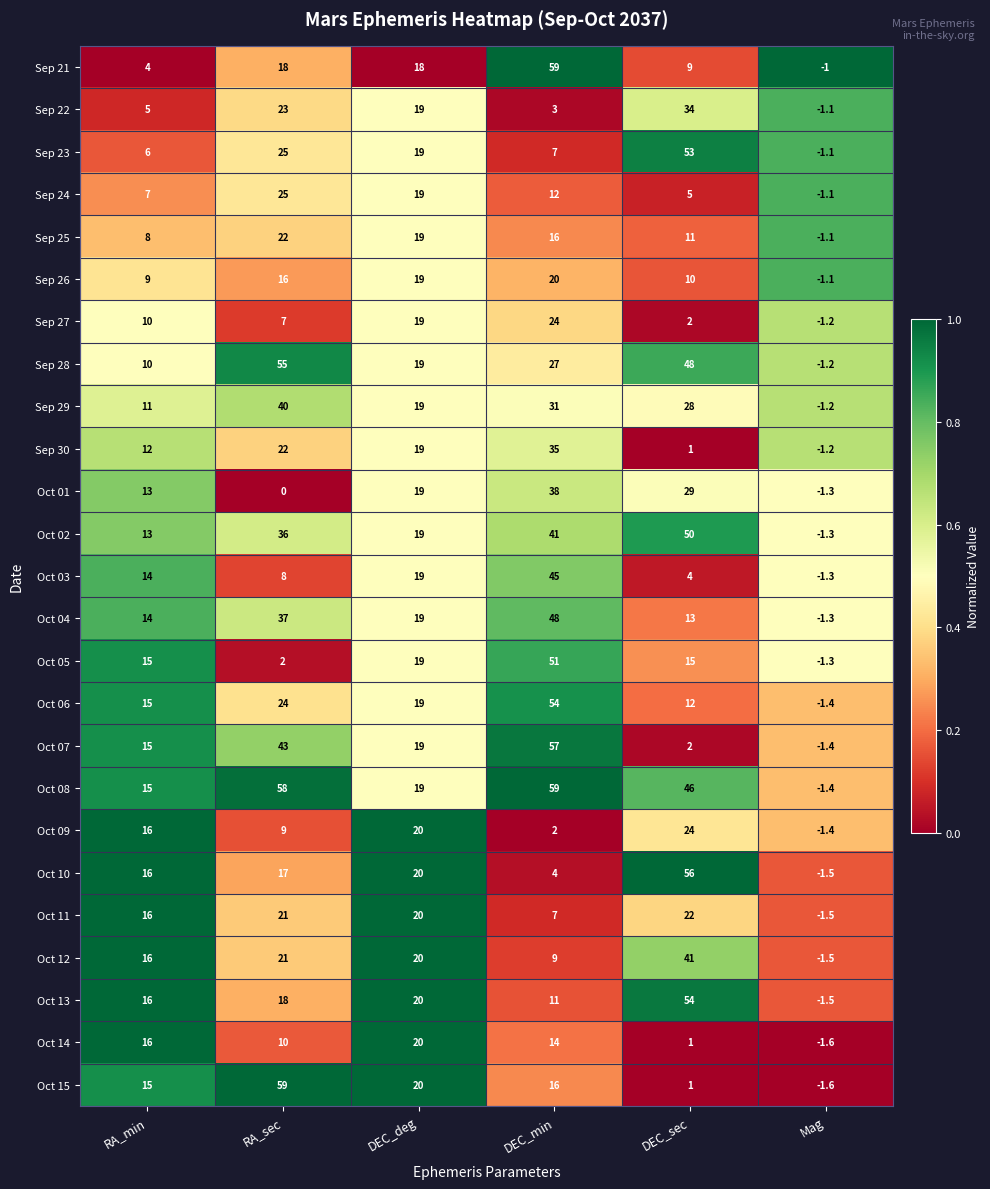

The value of Oct 11 at DEC_min is 3.6. True or false?

False